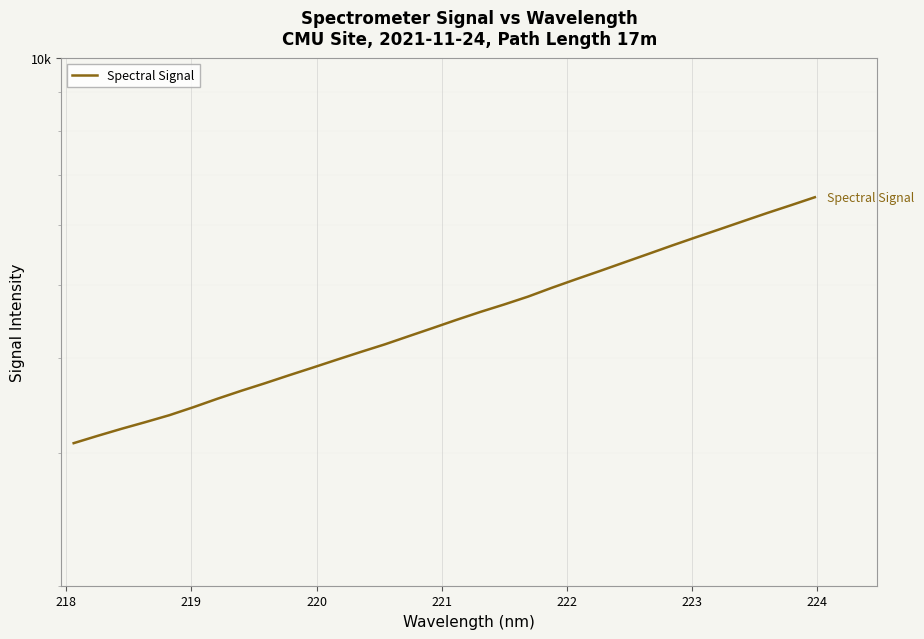

True or false: the data has more than 0 interior local peaks.

False